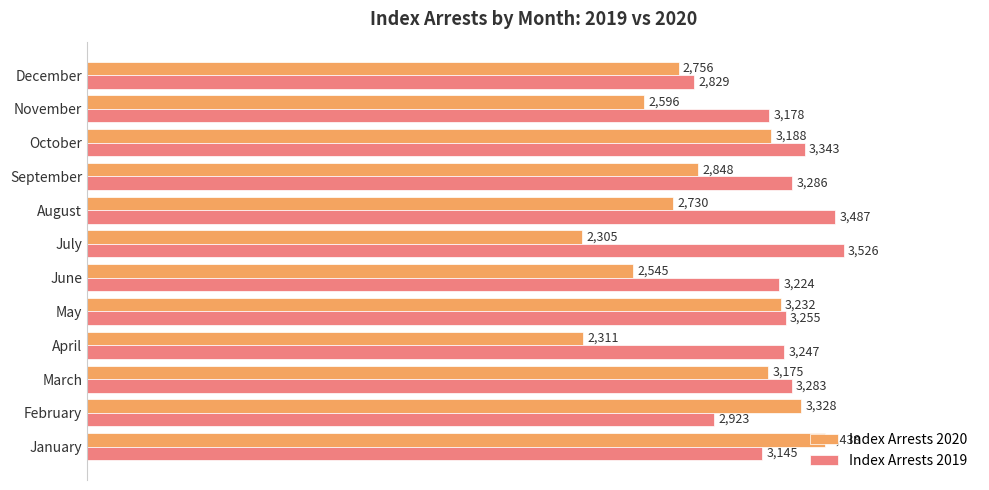

List the labels in order of Index Arrests 2019 value, largest first.

July, August, October, September, March, May, April, June, November, January, February, December